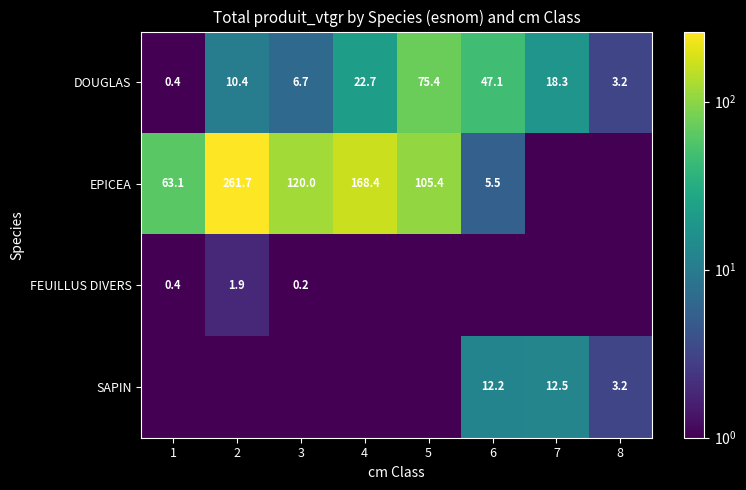

Which category has the lowest value across all series?

7